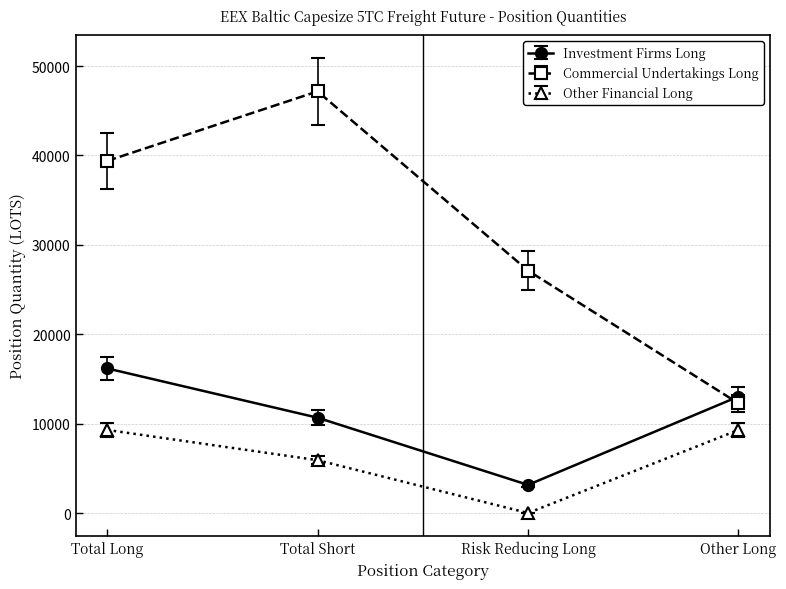

What is the sum of the Investment Firms Long values at Risk Reducing Long and Total Long?

19324.1